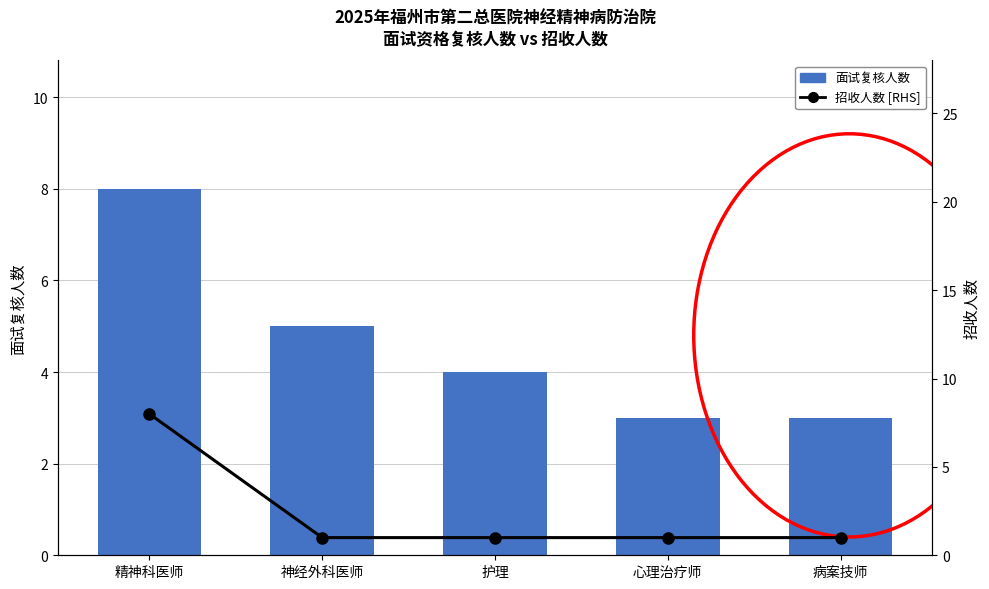

Which series has the largest range (max minus min)?

招收人数 [RHS]